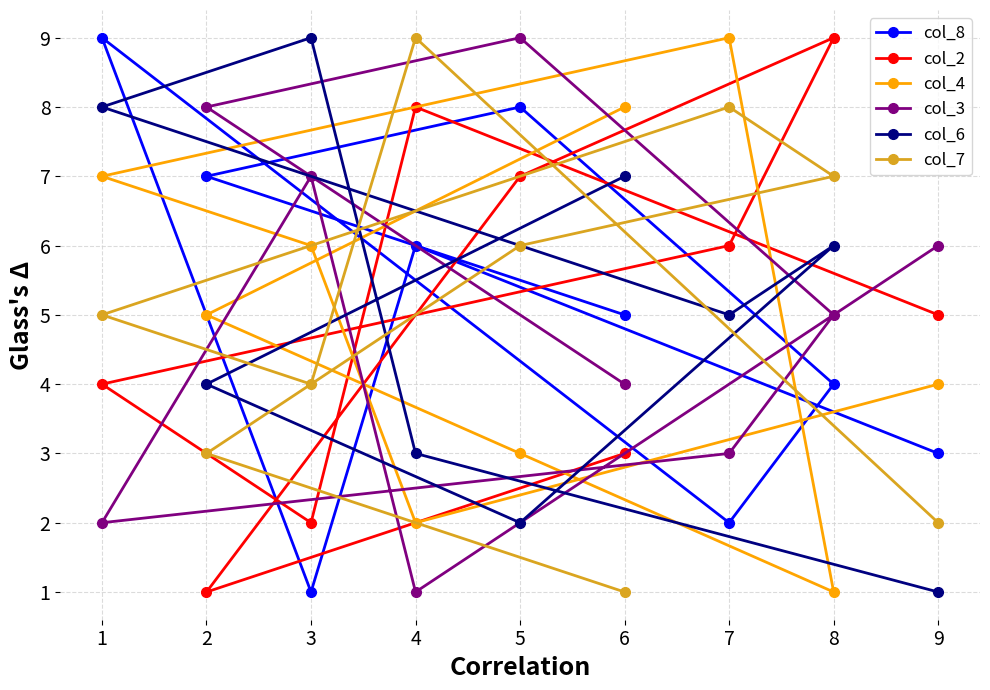

In col_3, how many points are lower than both neighbors (excluding endpoints)?

2